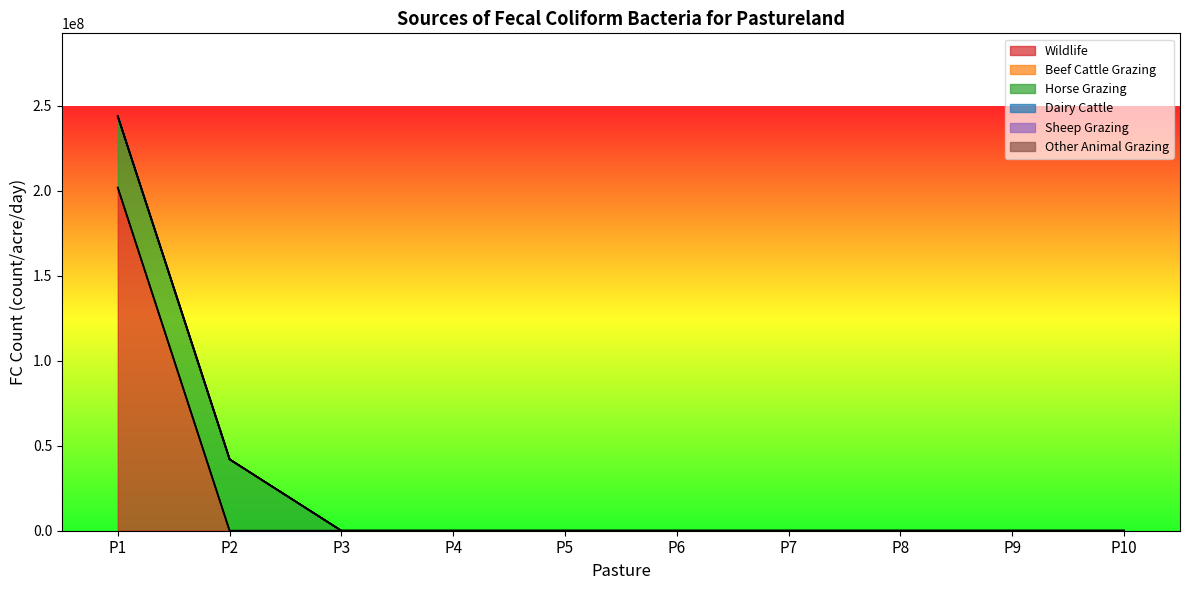

Reading left to right, transcribe all the data shown in this chart.

Wildlife: P1=201826562.5	P2=0.0	P3=0.0	P4=0.0	P5=0.0	P6=0.0	P7=0.0	P8=0.0	P9=0.0	P10=0.0
Beef Cattle Grazing: P1=0.0	P2=0.0	P3=0.0	P4=0.0	P5=0.0	P6=0.0	P7=0.0	P8=0.0	P9=0.0	P10=0.0
Horse Grazing: P1=42000000.0	P2=42000000.0	P3=0.0	P4=0.0	P5=0.0	P6=0.0	P7=0.0	P8=0.0	P9=0.0	P10=0.0
Dairy Cattle: P1=250.0	P2=250.0	P3=0.0	P4=0.0	P5=0.0	P6=0.0	P7=0.0	P8=0.0	P9=0.0	P10=0.0
Sheep Grazing: P1=0.0	P2=0.0	P3=0.0	P4=0.0	P5=0.0	P6=0.0	P7=0.0	P8=0.0	P9=0.0	P10=0.0
Other Animal Grazing: P1=0.0	P2=0.0	P3=0.0	P4=0.0	P5=0.0	P6=0.0	P7=0.0	P8=0.0	P9=0.0	P10=0.0